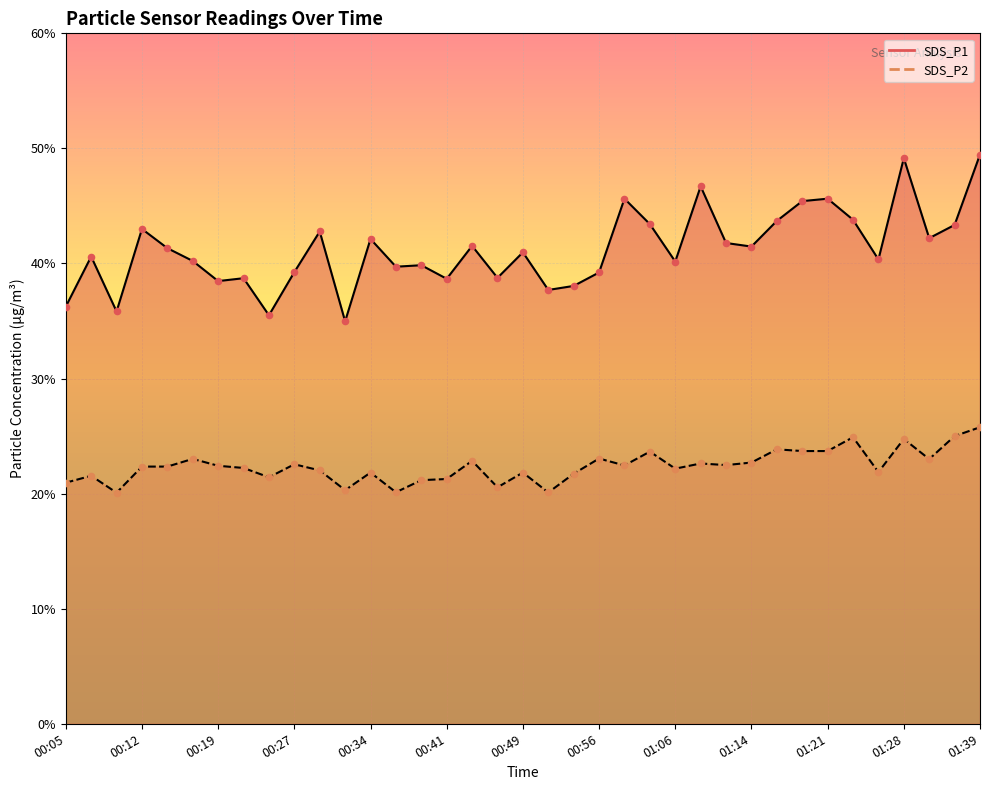

Which series contains the lowest Y value?

SDS_P2